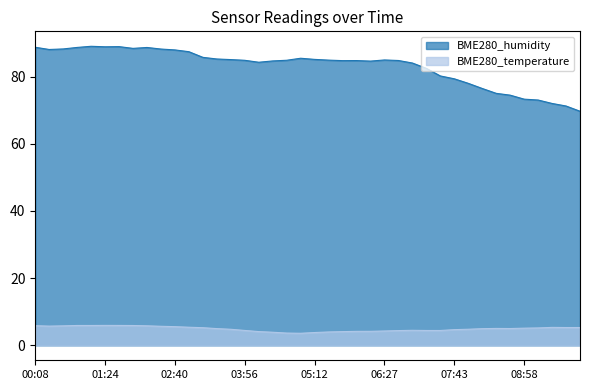

What is the spread (max minus min) of values at 02:25?

82.5